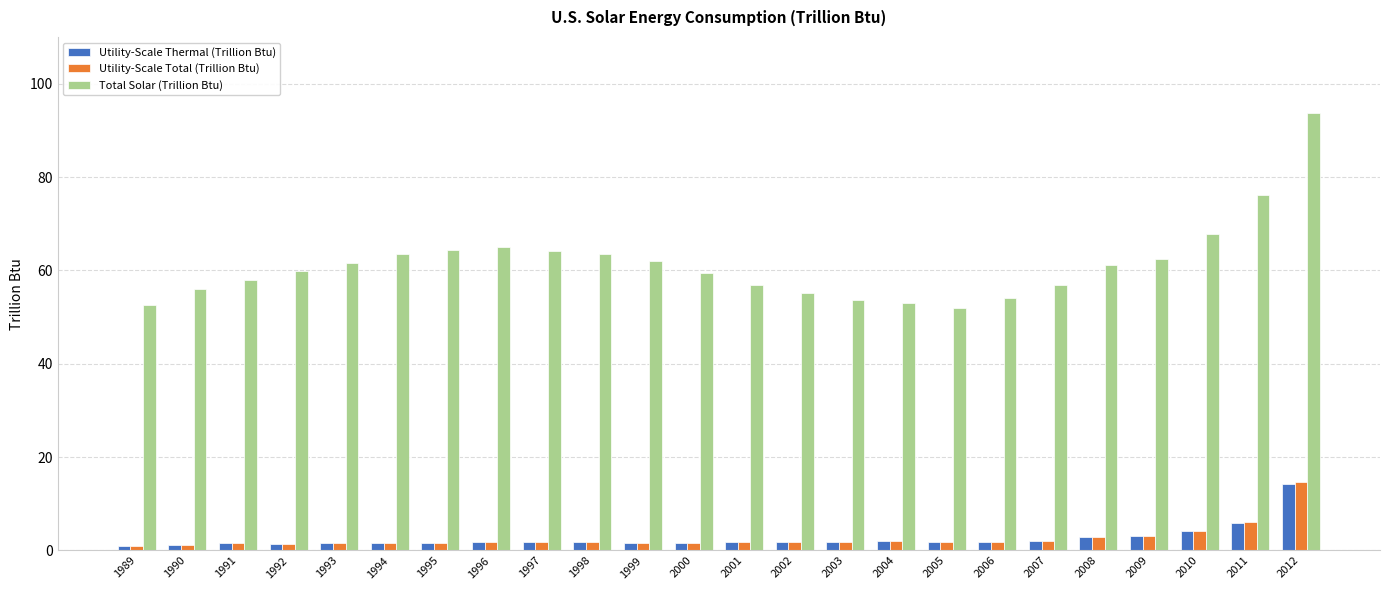

What is the difference between the maximum and minimum values in the Utility-Scale Total (Trillion Btu) series?

13.9